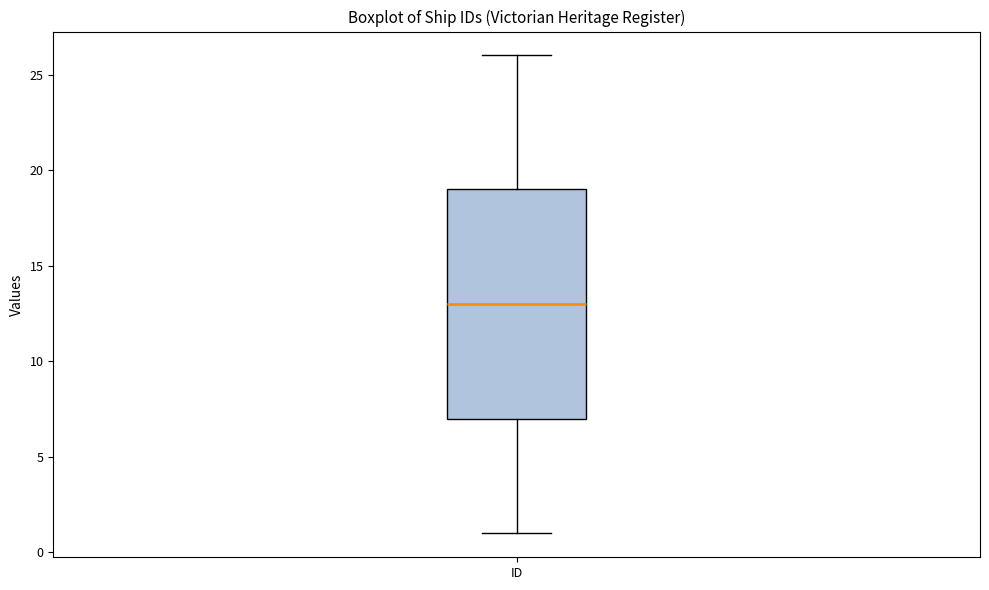

Transcribe this box plot: give where the median line is, the range the box spans, and where the two whiskers end, as read against the y-axis. The values are not printed on the chart, so give them approximately, as read against the axis.

median 13, box 7 to 19, whiskers 1 to 26